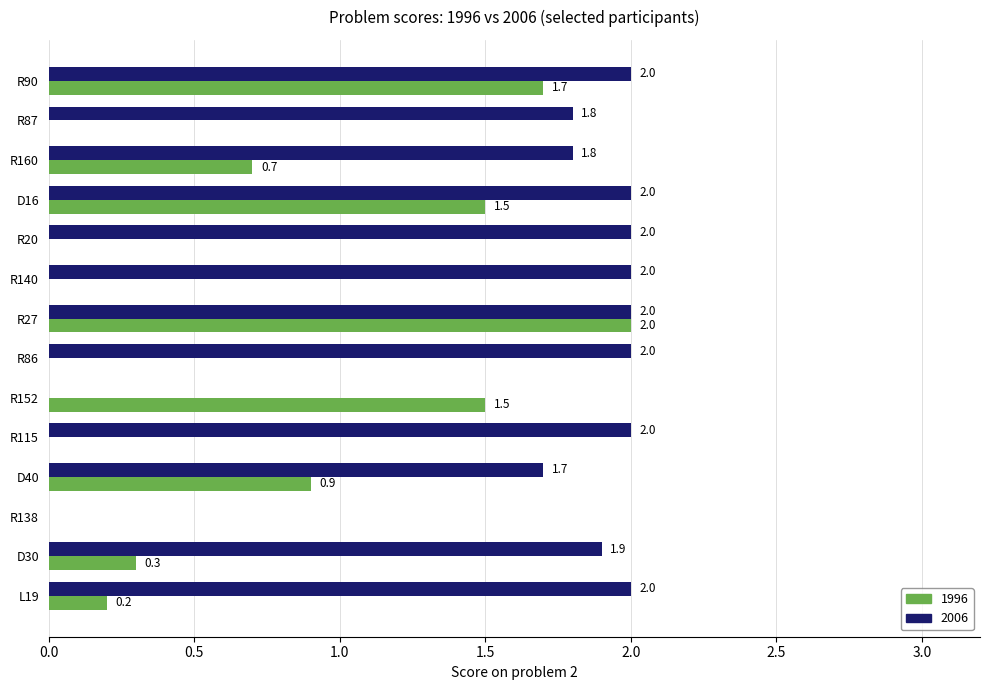

What is the sum of the 2006 values at R27 and R87?

3.8